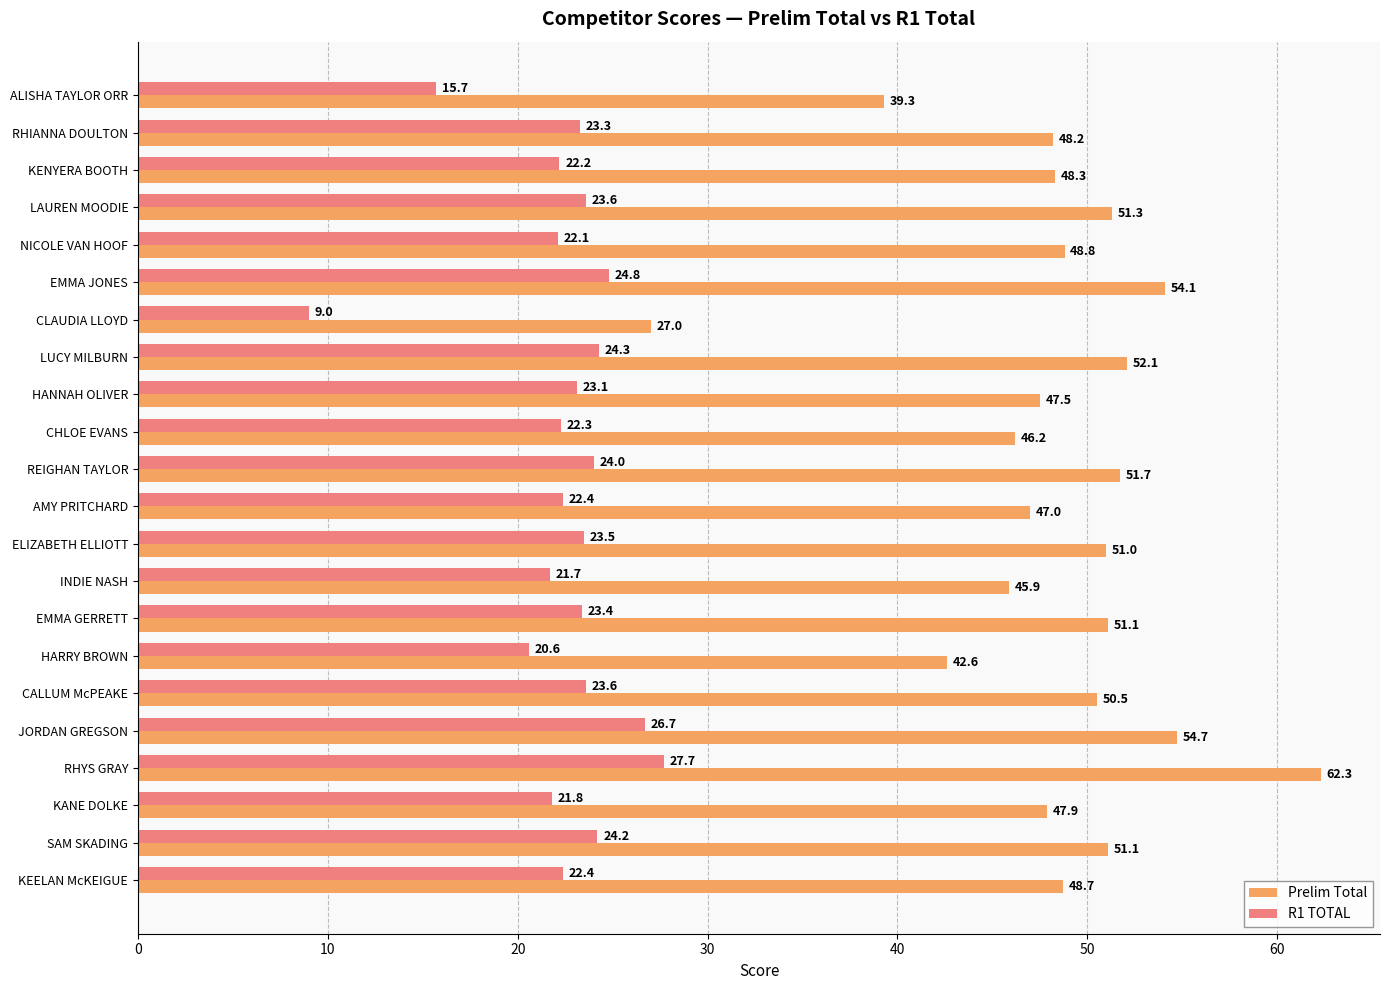

What is the sum of all Prelim Total values?

1067.3